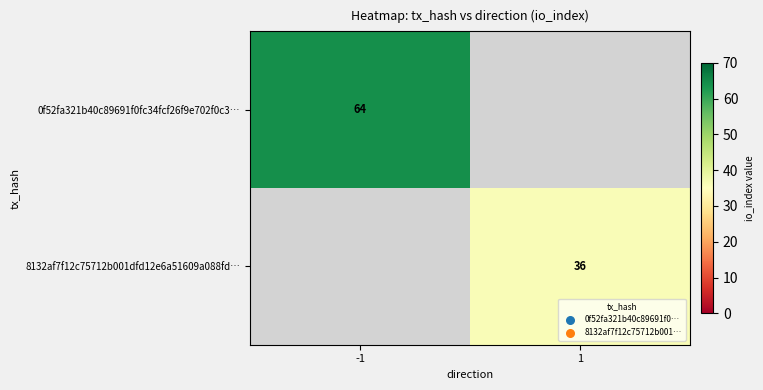

The 0f52fa321b40c89691f0fc34fcf26f9e702f0c3… series shows 25 at -1. True or false?

False